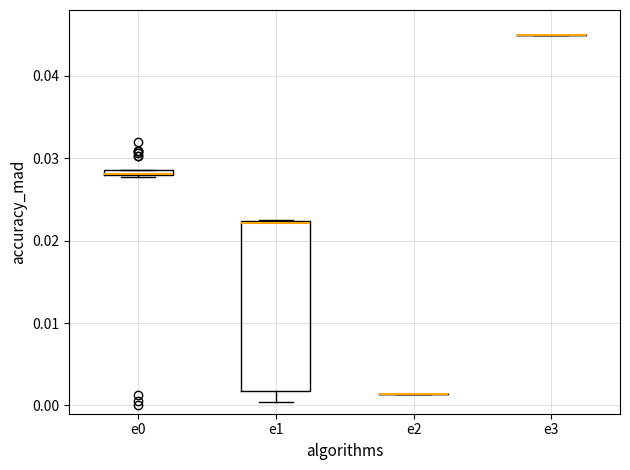

Comparing the boxes themselves (not the whiskers), which one is the tallest?

e1